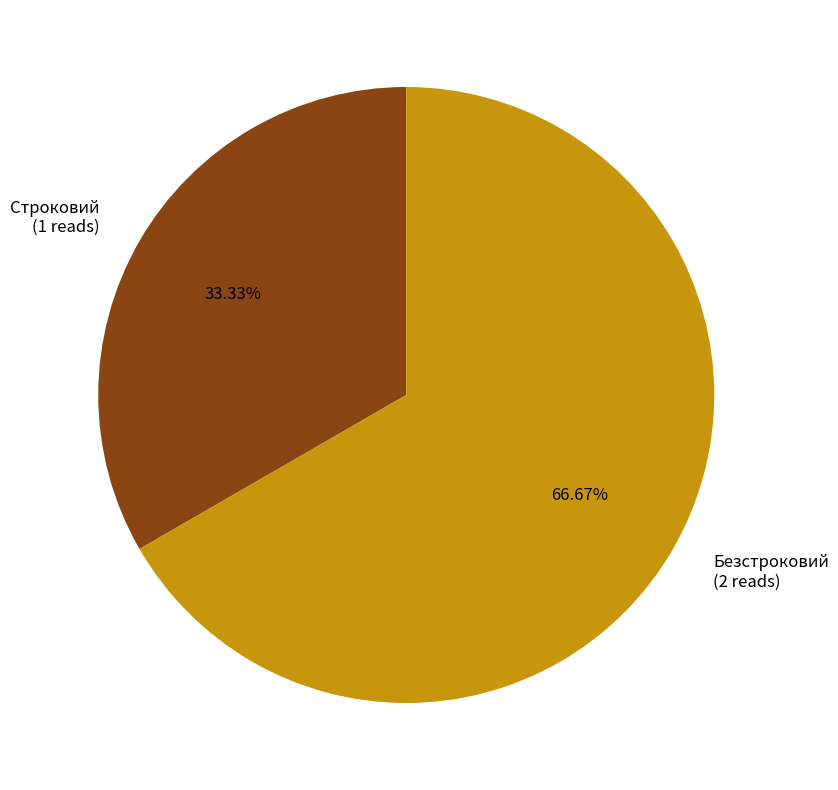

Is it true that Строковий is 33% of the pie?

True